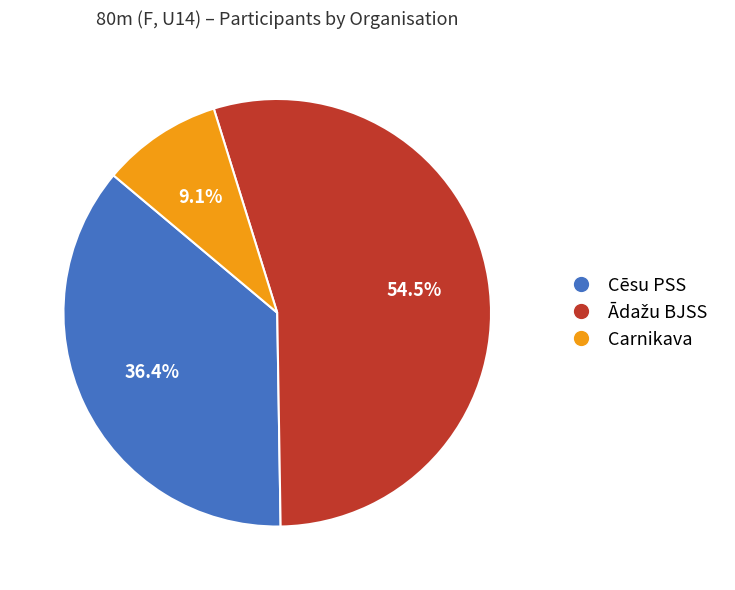

To the nearest percent, what is the average slice percentage?

33%